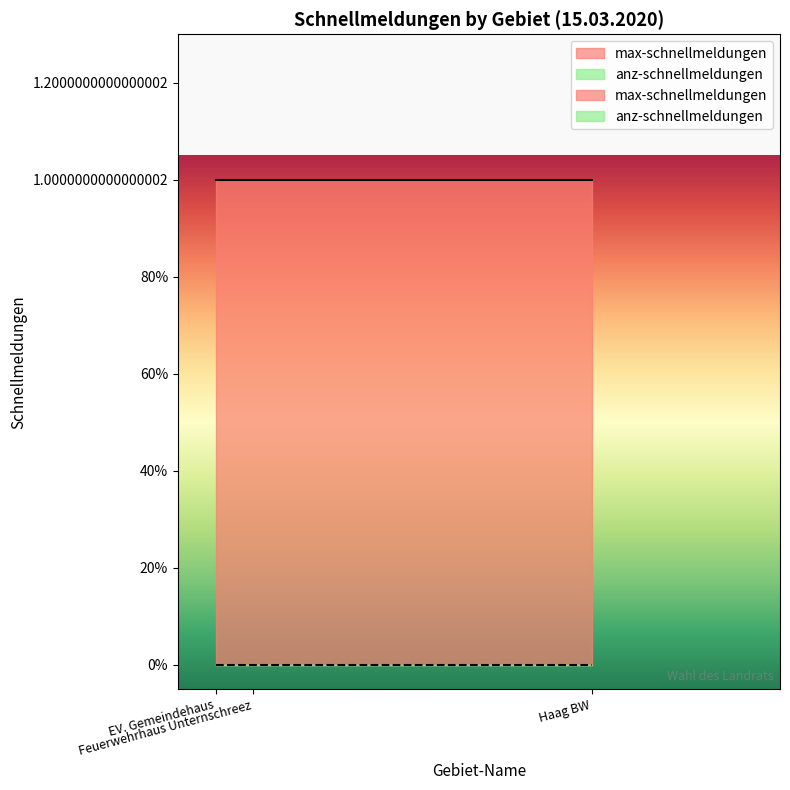

Rank the series by their average value, from lowest to highest.

anz-schnellmeldungen, max-schnellmeldungen